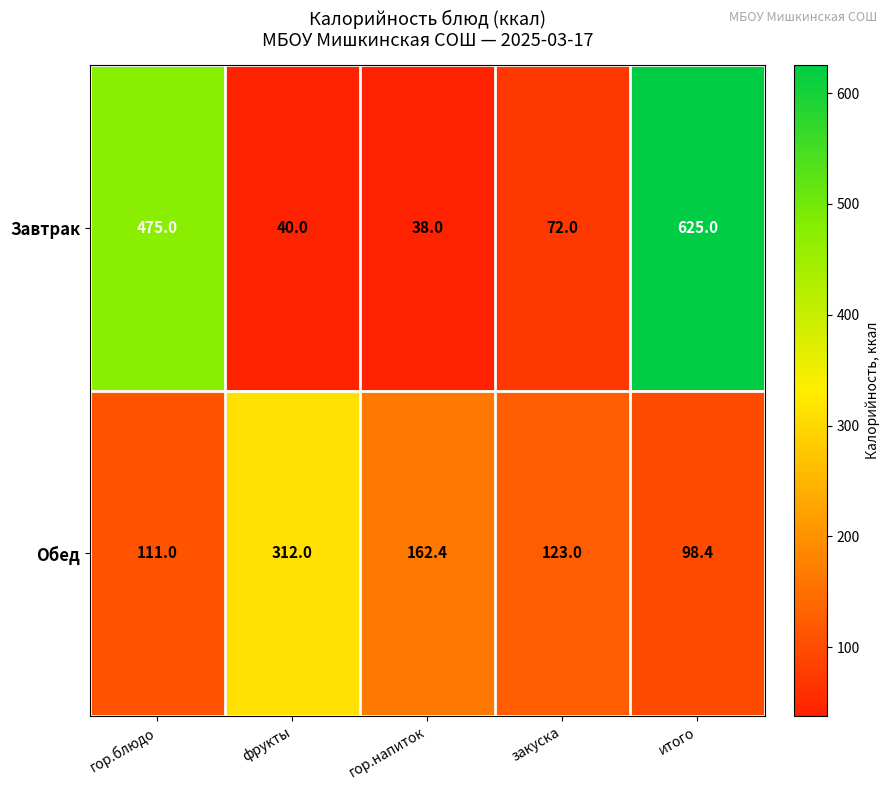

Is it true that Завтрак equals 475.0 at гор.блюдо?

True